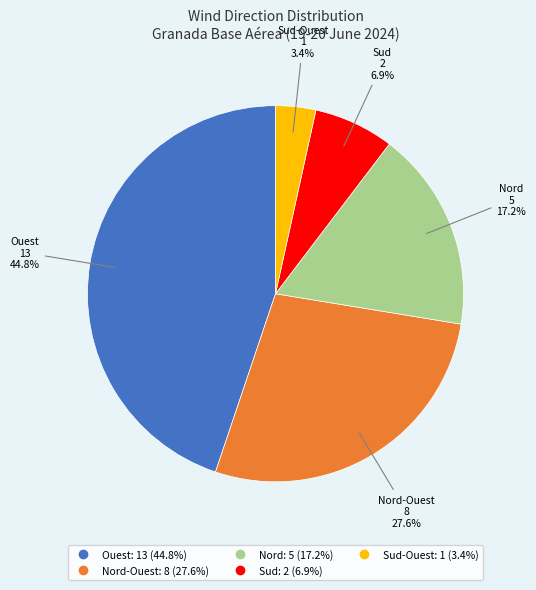

Is there any slice that represents more than half of the pie?

No